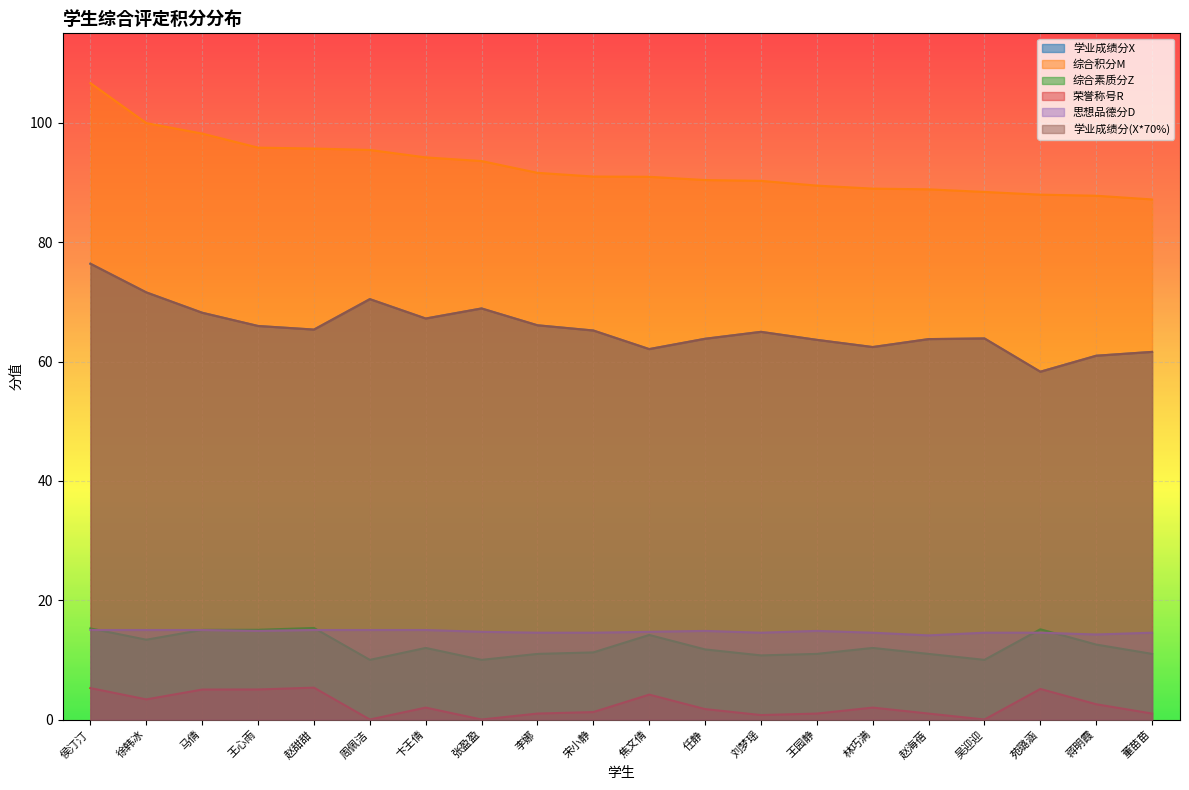

Which series has the largest total across all categories?

综合积分M